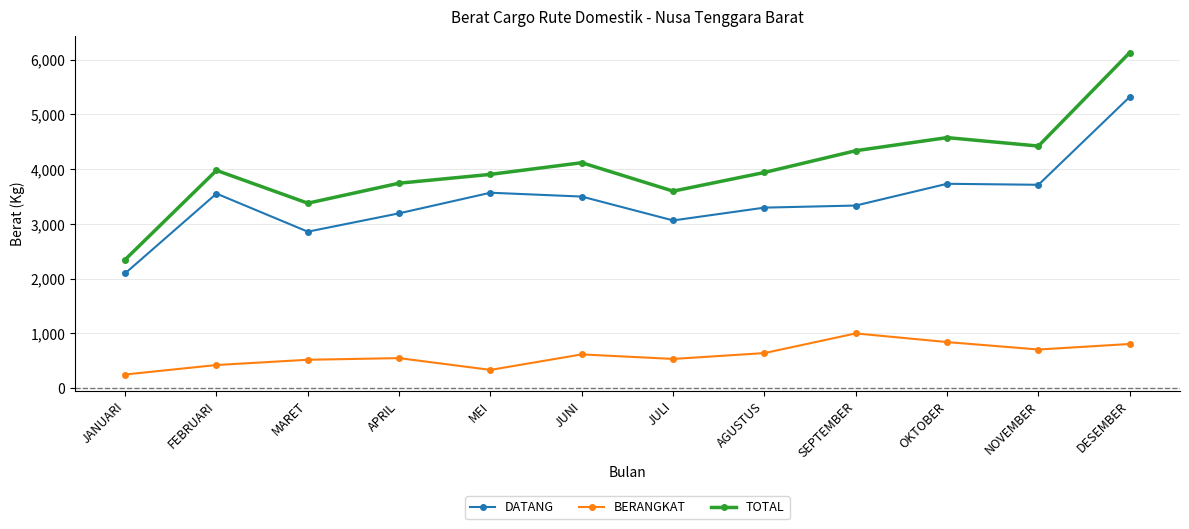

What is the difference between the maximum and minimum values in the TOTAL series?

3779